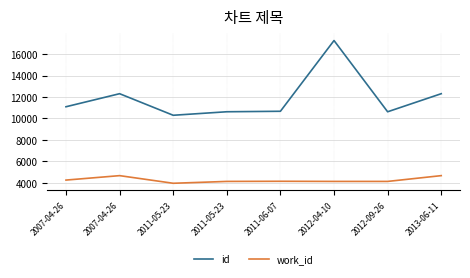

Is it true that id equals 12307 at 2007-04-26?

True